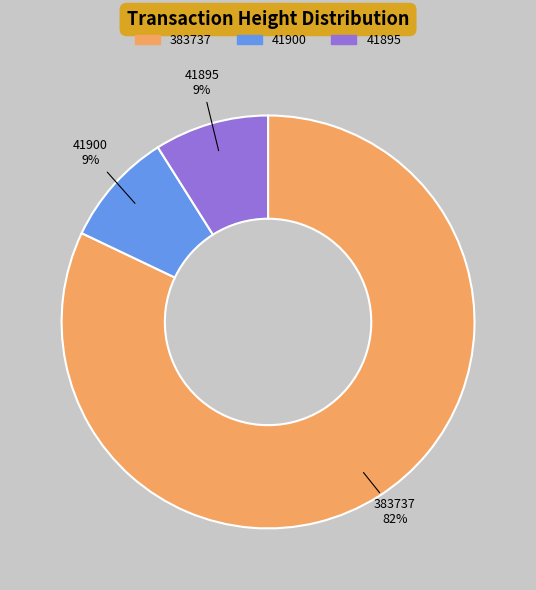

To the nearest percent, what percentage of the pie is 41900?

9%